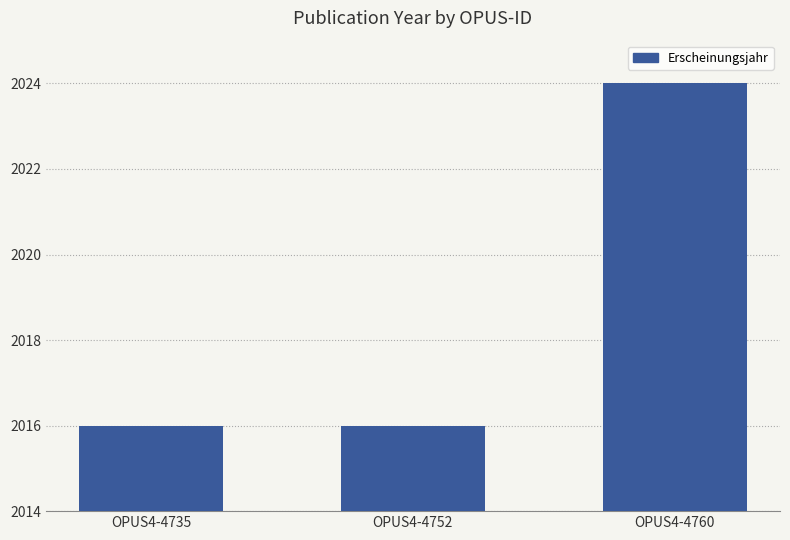

Does the chart contain any negative values?

No